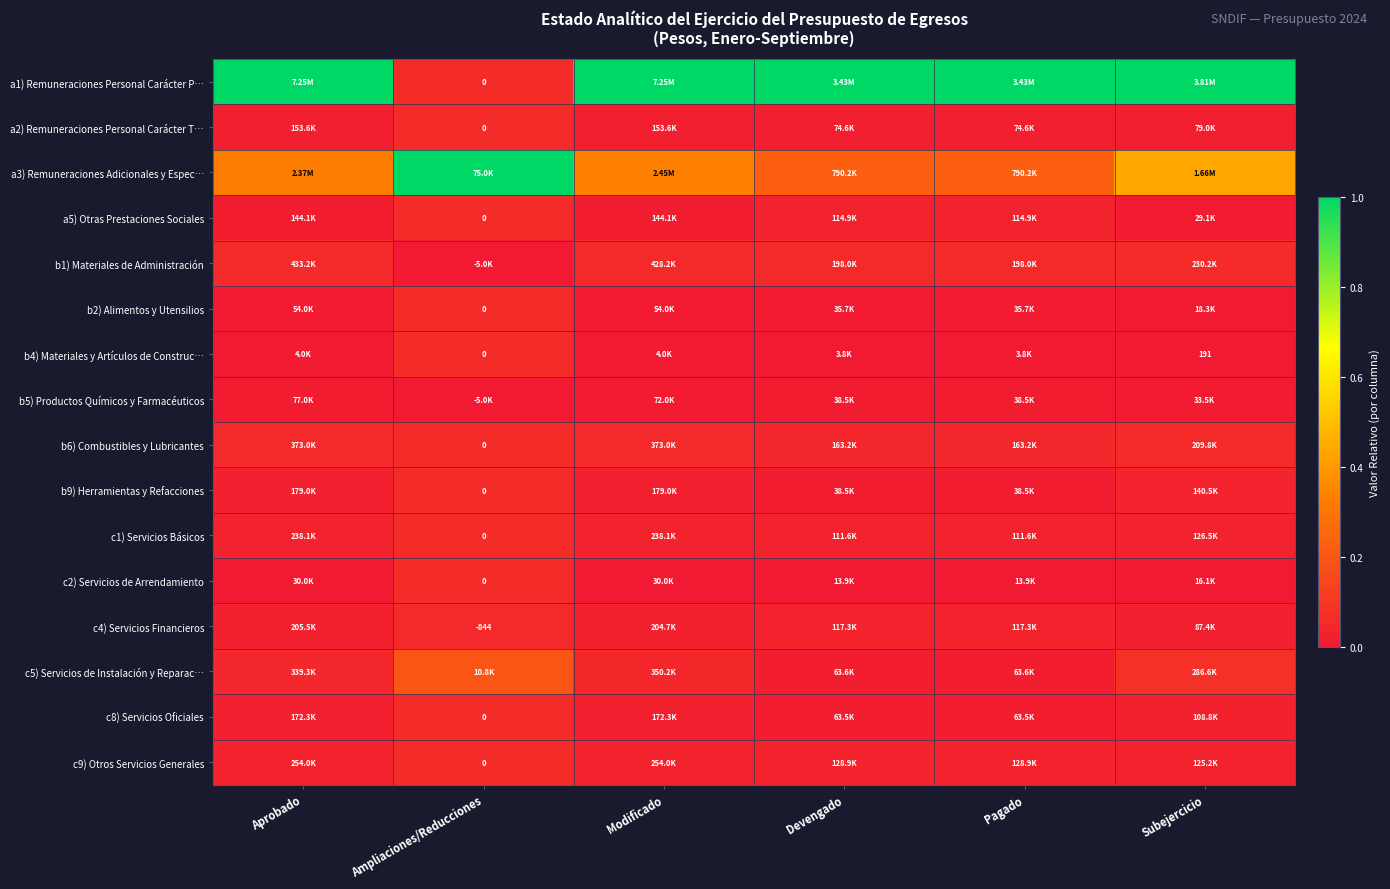

At how many categories does at least one series exceed 0?

6